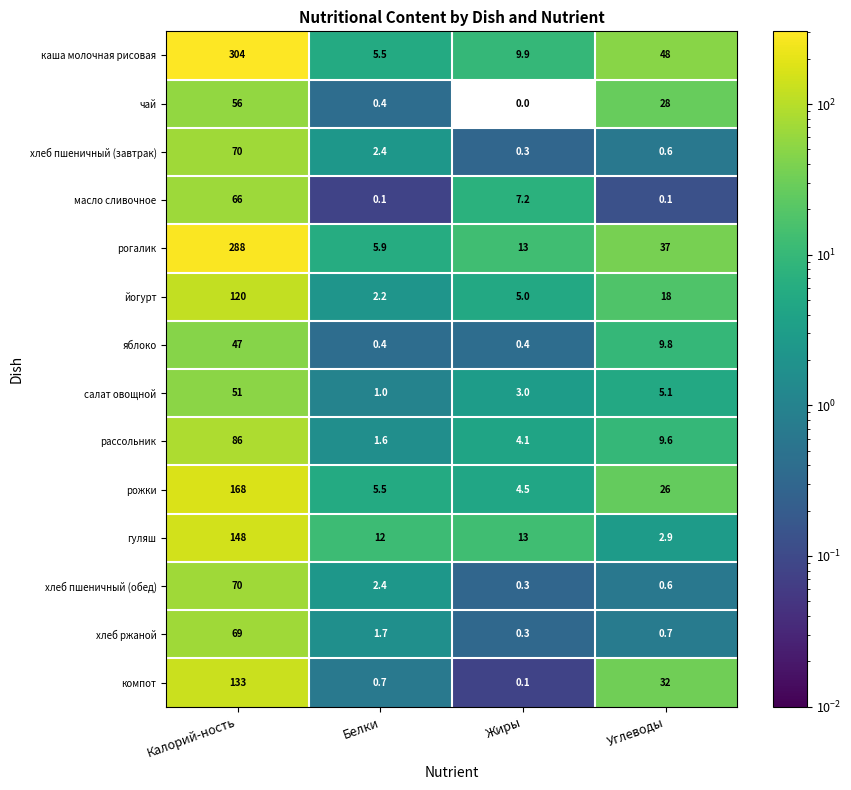

Is the value of рогалик at Жиры greater than the value of рожки at Углеводы?

No